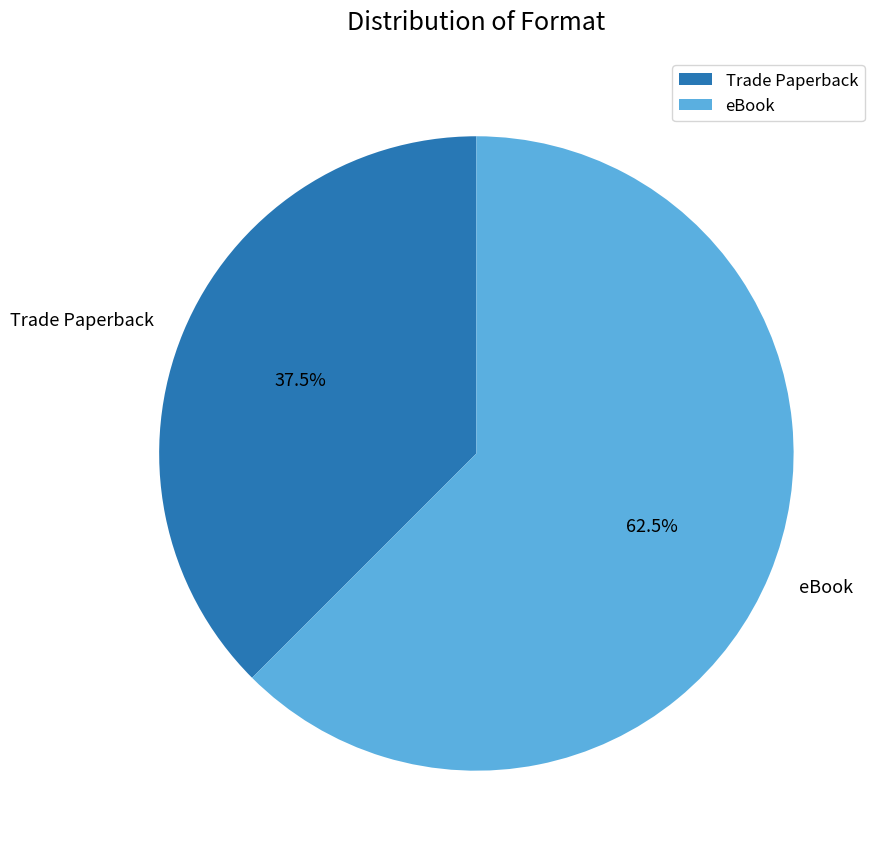

Which slice represents more than half of the pie?

eBook